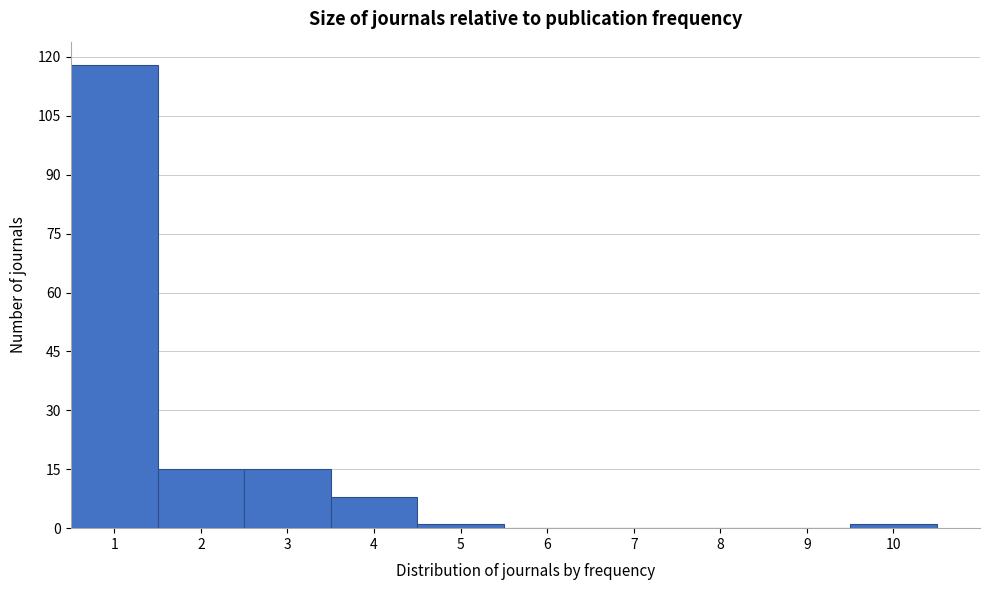

Reading left to right, list every bar in this chart as the range it spans on the x-axis followed by its height. The values are not printed on the chart, so give them approximately, as read against the axis.

0.5 to 1.5: 118
1.5 to 2.5: 16
2.5 to 3.5: 16
3.5 to 4.5: 8
4.5 to 5.5: under 2
5.5 to 6.5: 0
6.5 to 7.5: 0
7.5 to 8.5: 0
8.5 to 9.5: 0
9.5 to 10.5: under 2